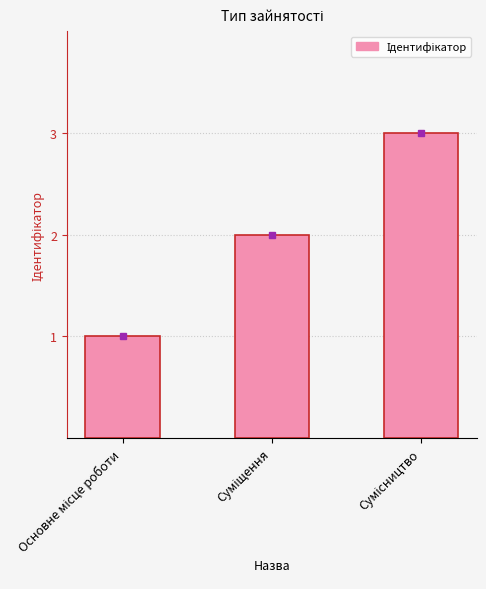

What is the greatest value displayed?

3